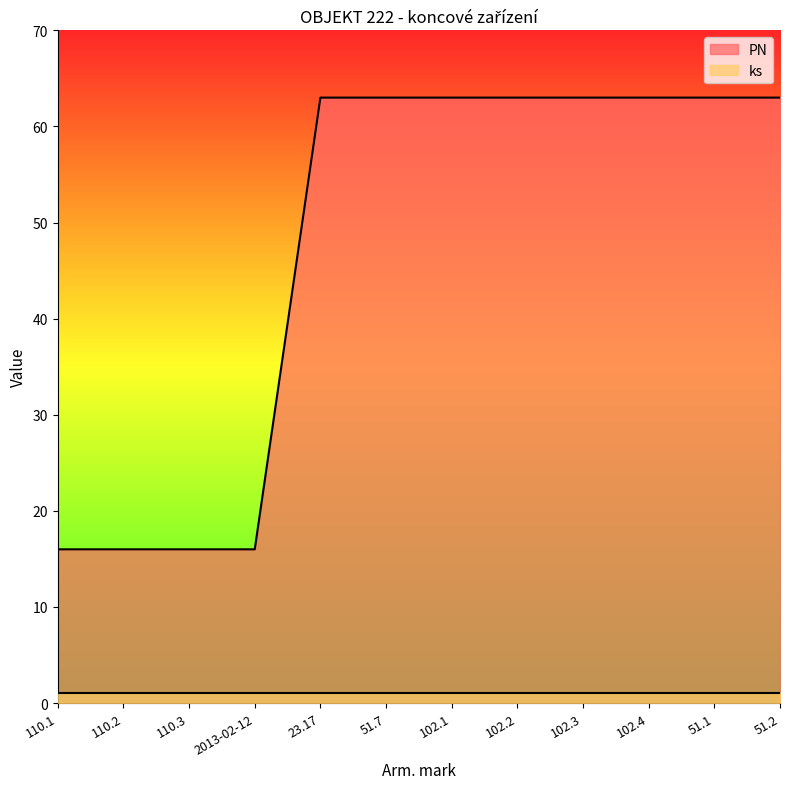

Does the chart display data point markers on the line(s)?

No